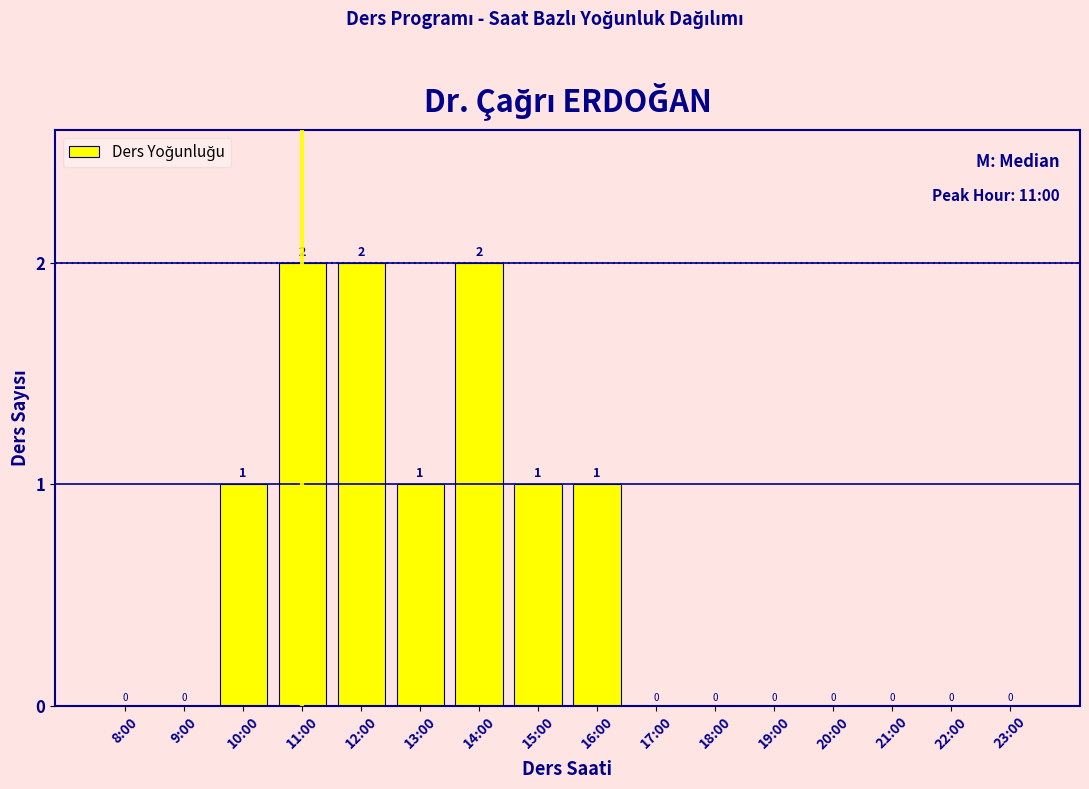

Reading left to right, extract all data points from this chart.

8:00=0	9:00=0	10:00=1	11:00=2	12:00=2	13:00=1	14:00=2	15:00=1	16:00=1	17:00=0	18:00=0	19:00=0	20:00=0	21:00=0	22:00=0	23:00=0